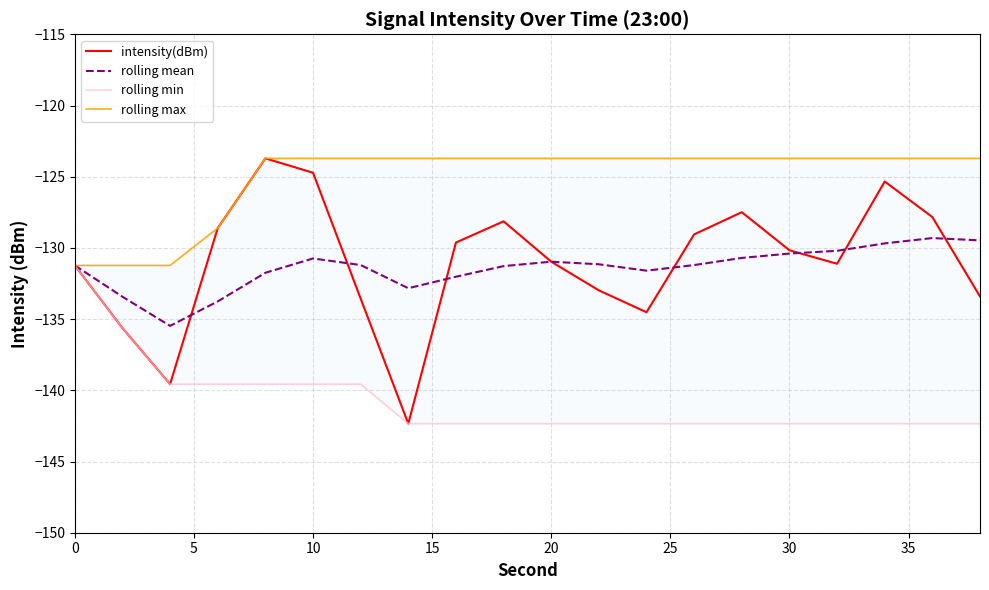

What is the sum of all rolling min values?

-2815.1